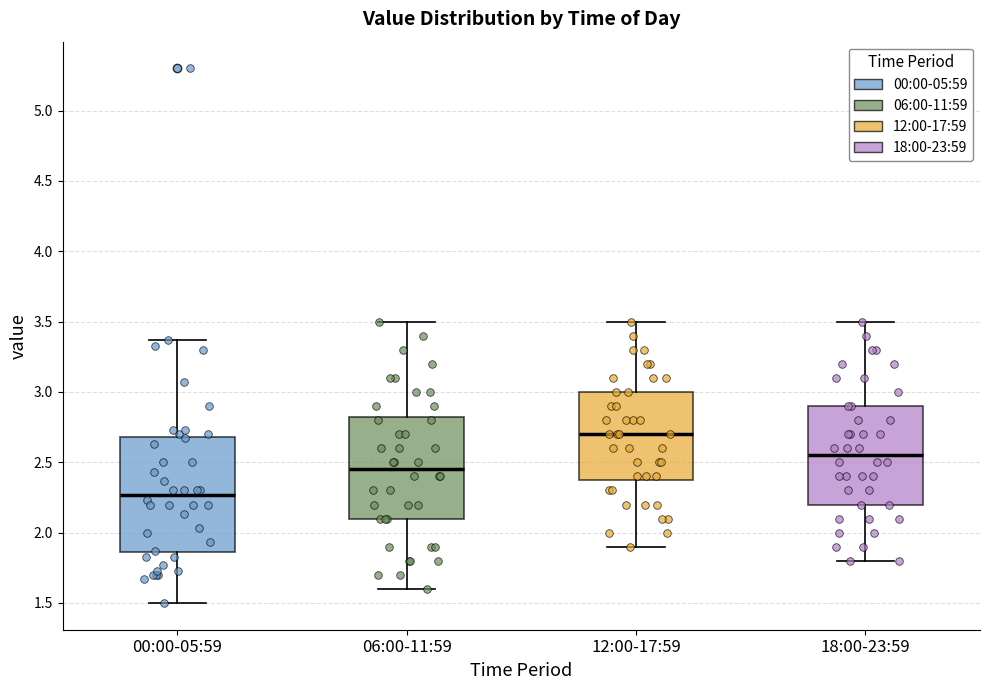

Reading left to right, read every box against the y-axis: the position of its median line, the range the box covers, and the ends of its whiskers. The values are not printed on the chart, so give them approximately, as read against the axis.

00:00-05:59: median 2.25, box 1.85 to 2.70, whiskers 1.50 to 3.35
06:00-11:59: median 2.45, box 2.10 to 2.85, whiskers 1.60 to 3.50
12:00-17:59: median 2.70, box 2.40 to 3.00, whiskers 1.90 to 3.50
18:00-23:59: median 2.55, box 2.20 to 2.90, whiskers 1.80 to 3.50